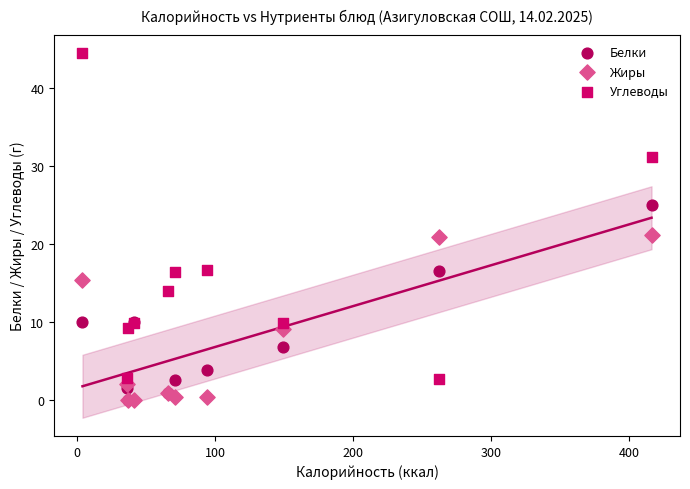

Which series contains the highest Y value?

Углеводы